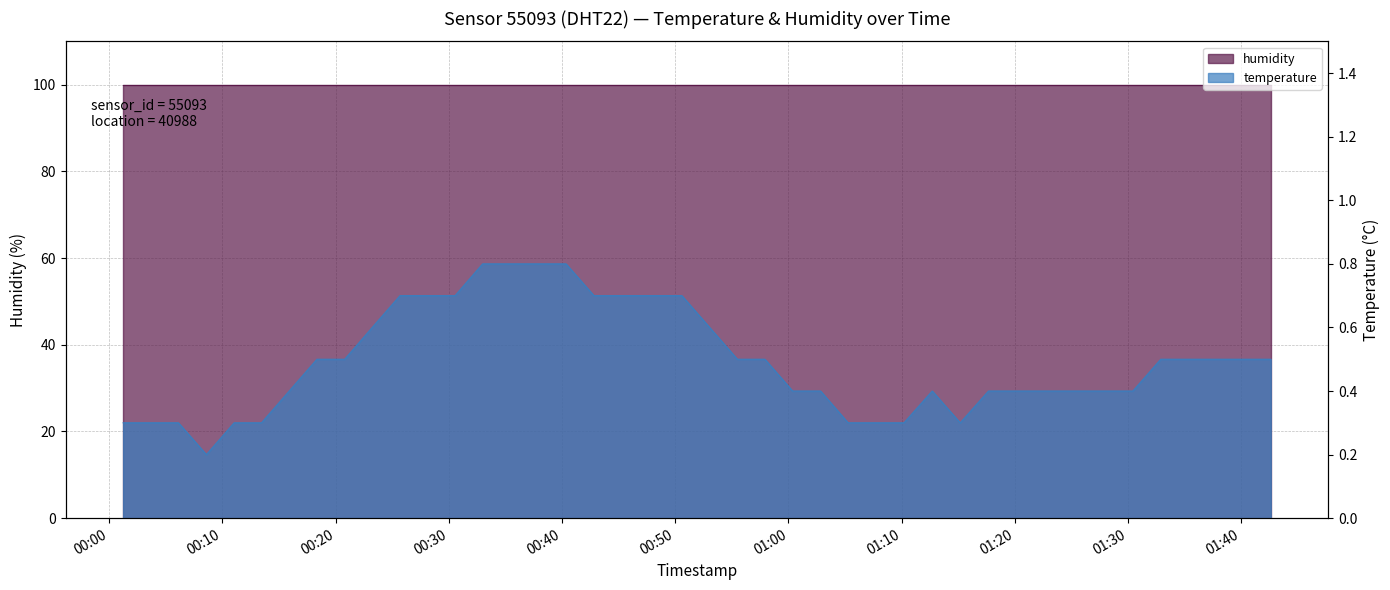

Read the value at 2023-04-03T00:30:33.

0.7